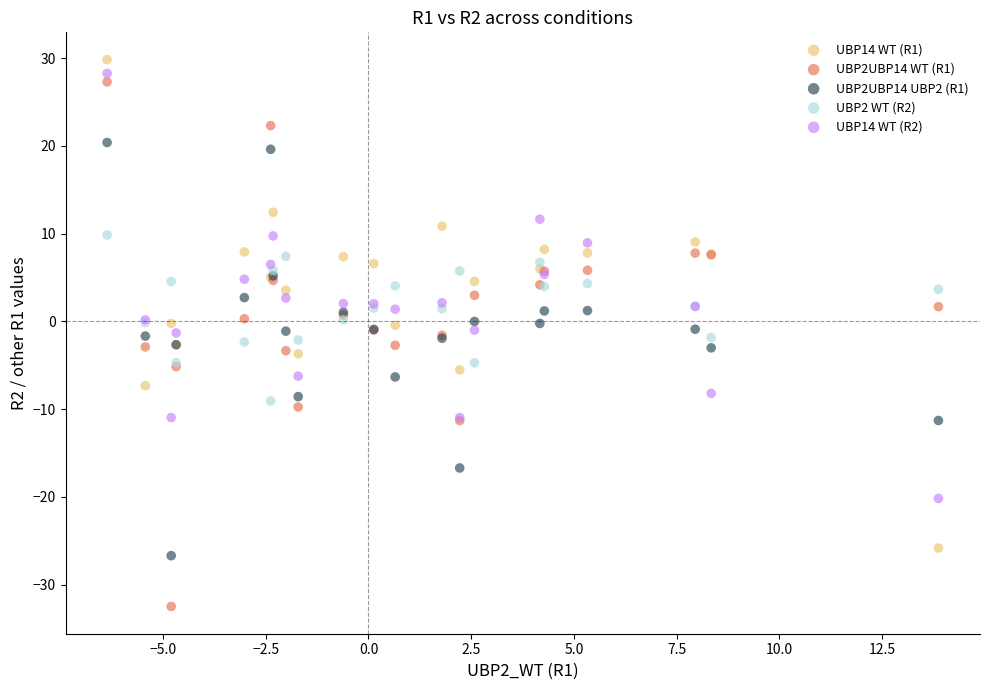

Which series reaches the minimum Y coordinate?

UBP2UBP14 WT (R1)